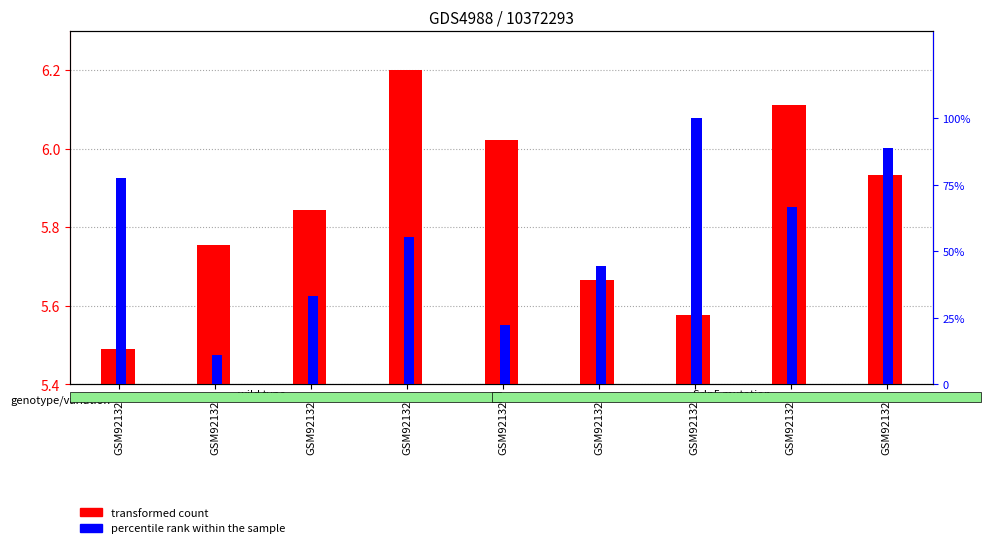

List the series in order of their overall mean, highest first.

percentile rank within the sample, transformed count